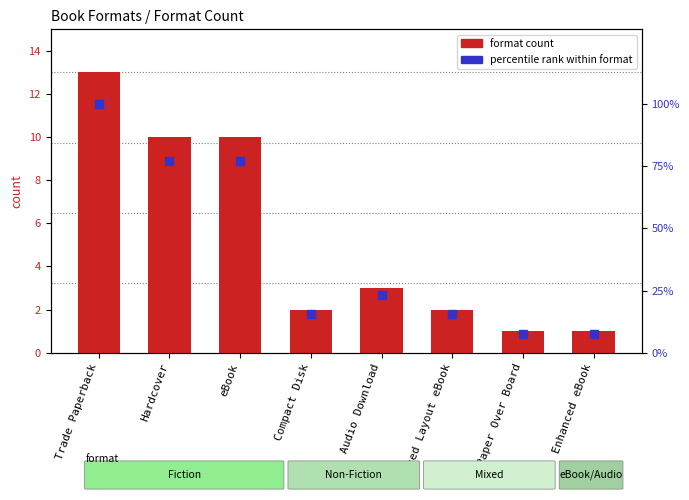

What is the difference between the maximum and second lowest values in the percentile rank within format series?

92.3